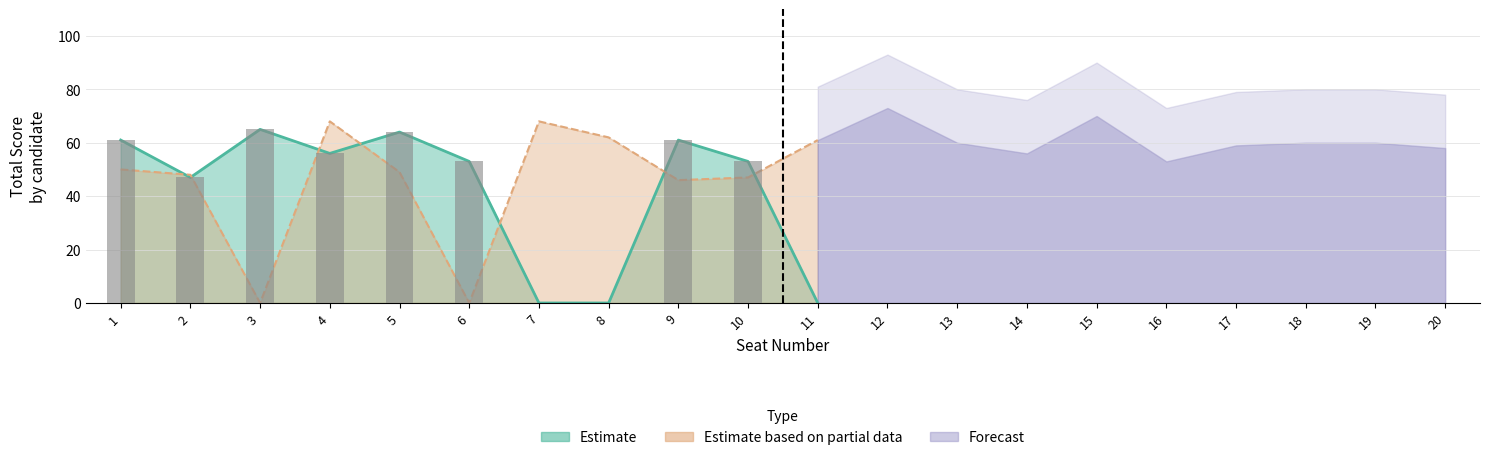

Are the bars horizontal?

No